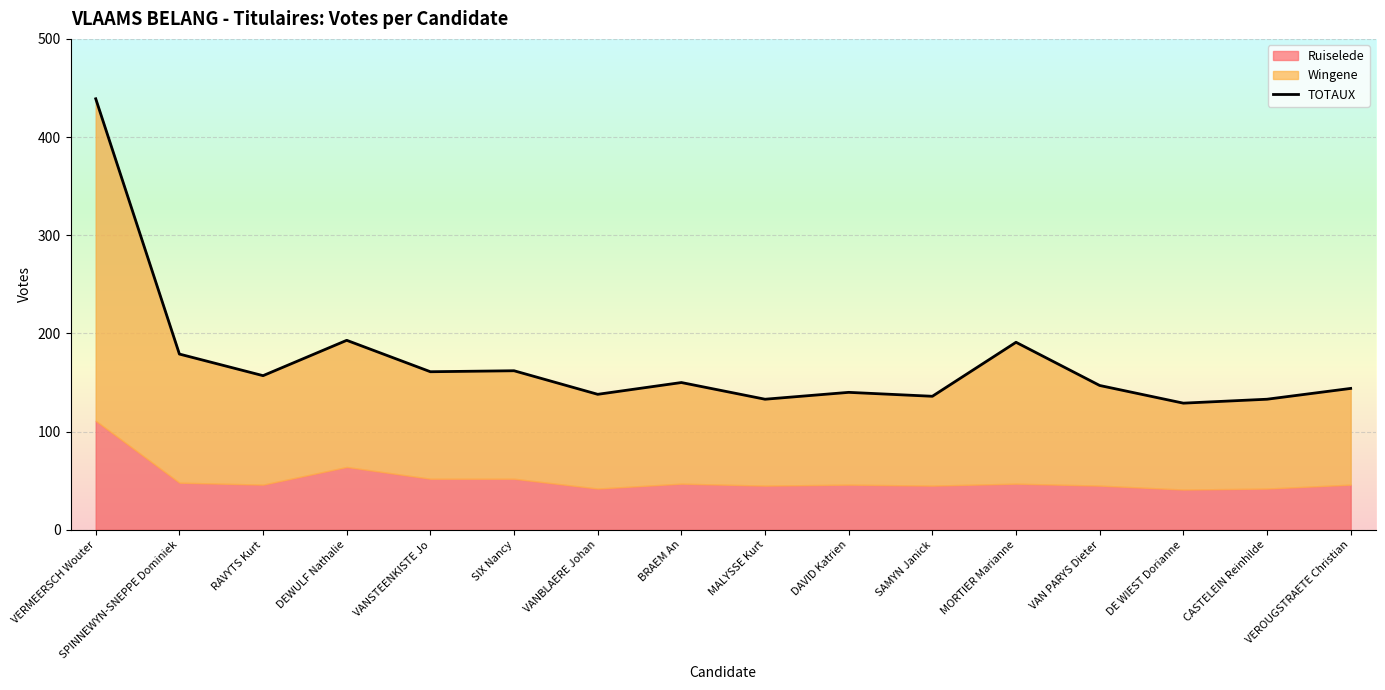

List the labels in order of value, smallest first.

DE WIEST Dorianne, MALYSSE Kurt, CASTELEIN Reinhilde, SAMYN Janick, VANBLAERE Johan, DAVID Katrien, VEROUGSTRAETE Christian, VAN PARYS Dieter, BRAEM An, RAVYTS Kurt, VANSTEENKISTE Jo, SIX Nancy, SPINNEWYN-SNEPPE Dominiek, MORTIER Marianne, DEWULF Nathalie, VERMEERSCH Wouter